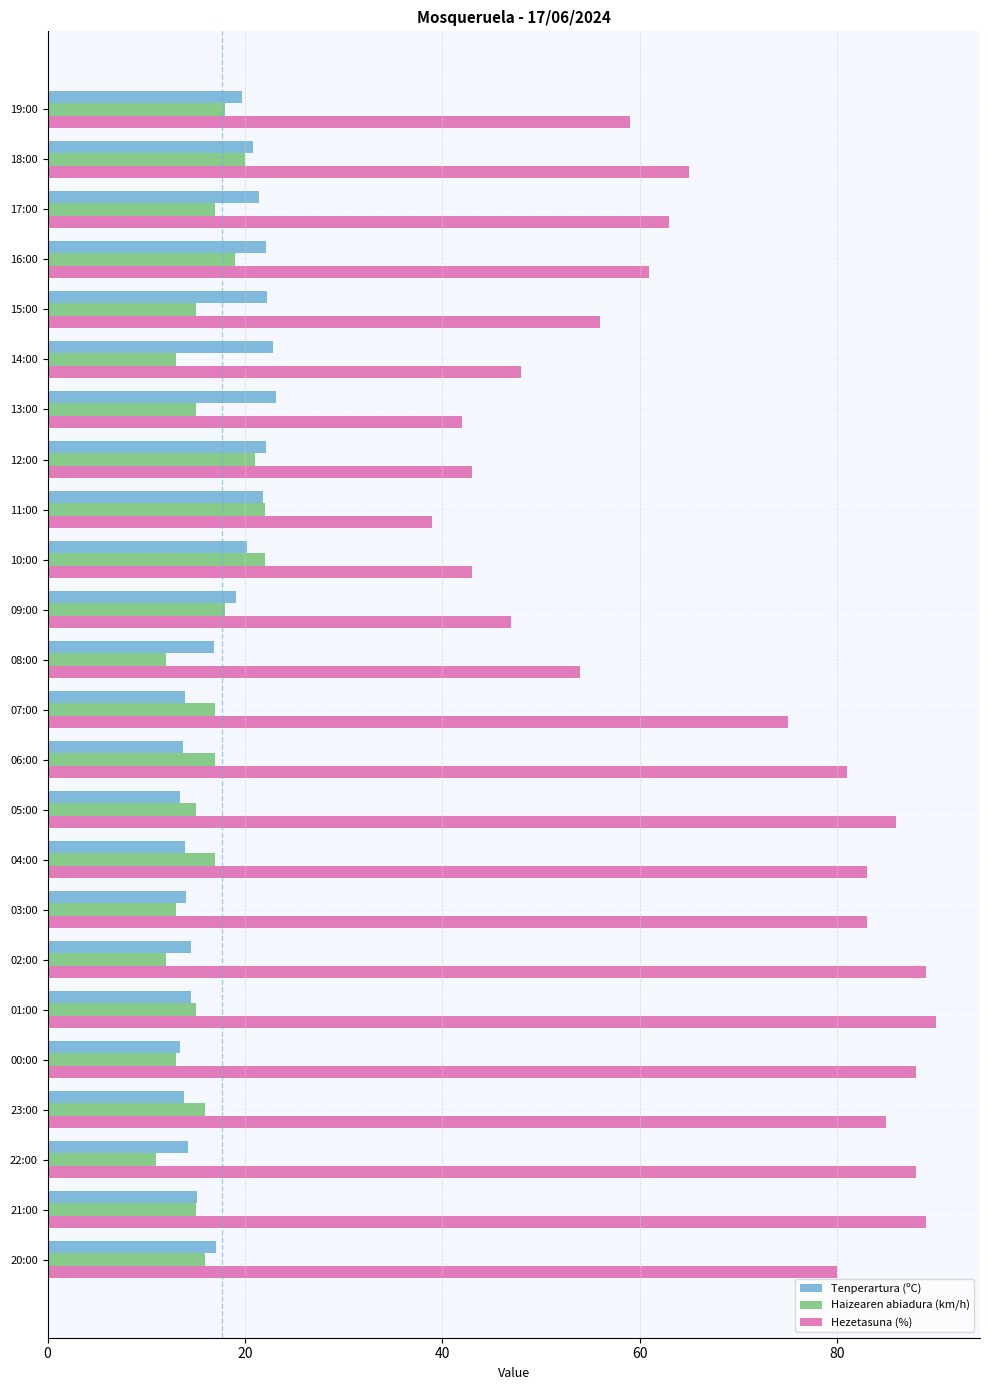

At which label does Hezetasuna (%) reach its minimum?

11:00